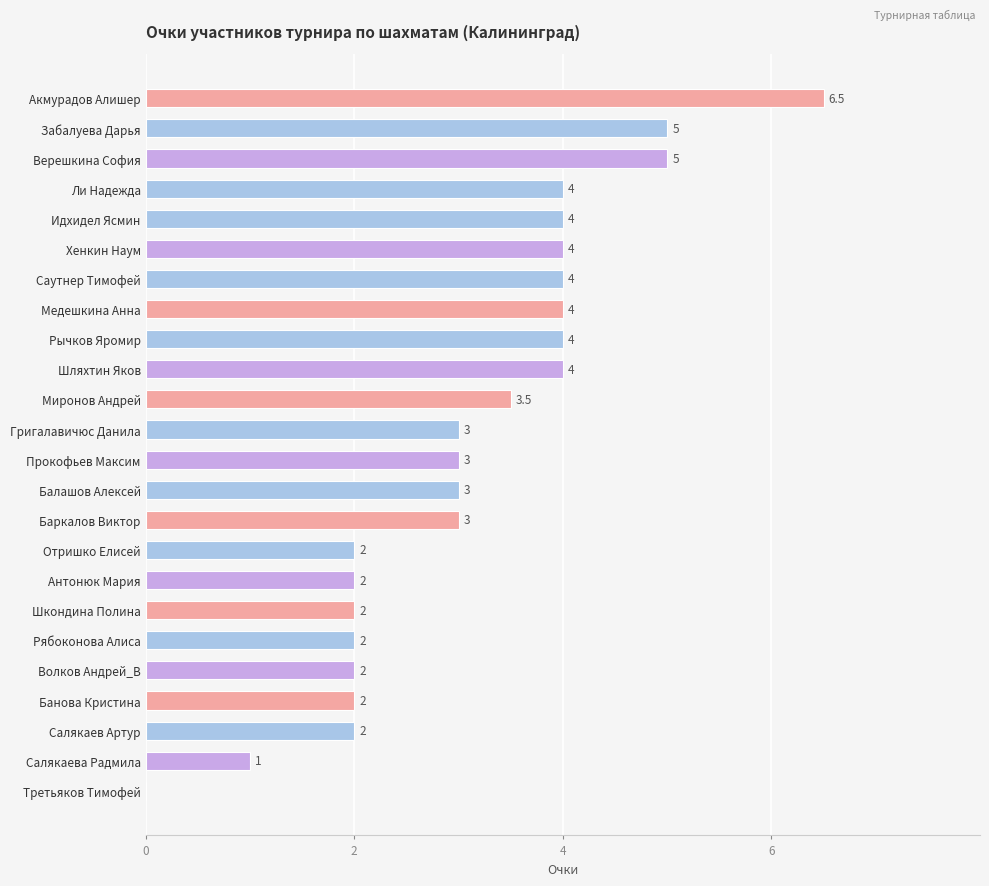

The value at Акмурадов Алишер is 10.3. True or false?

False